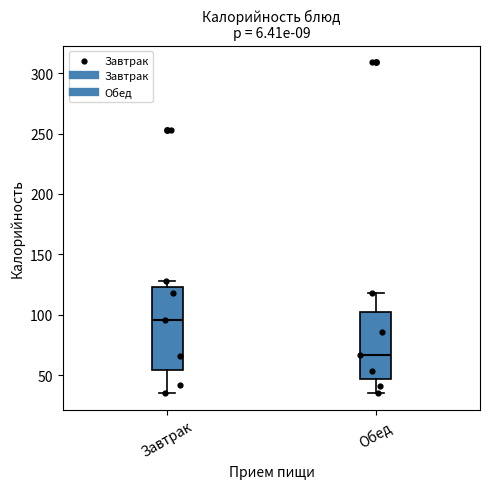

Reading left to right, read every box against the y-axis: the position of its median line, the range the box covers, and the ends of its whiskers. The values are not printed on the chart, so give them approximately, as read against the axis.

Завтрак: median 95, box 55 to 125, whiskers 35 to 130
Обед: median 65, box 45 to 100, whiskers 35 to 120